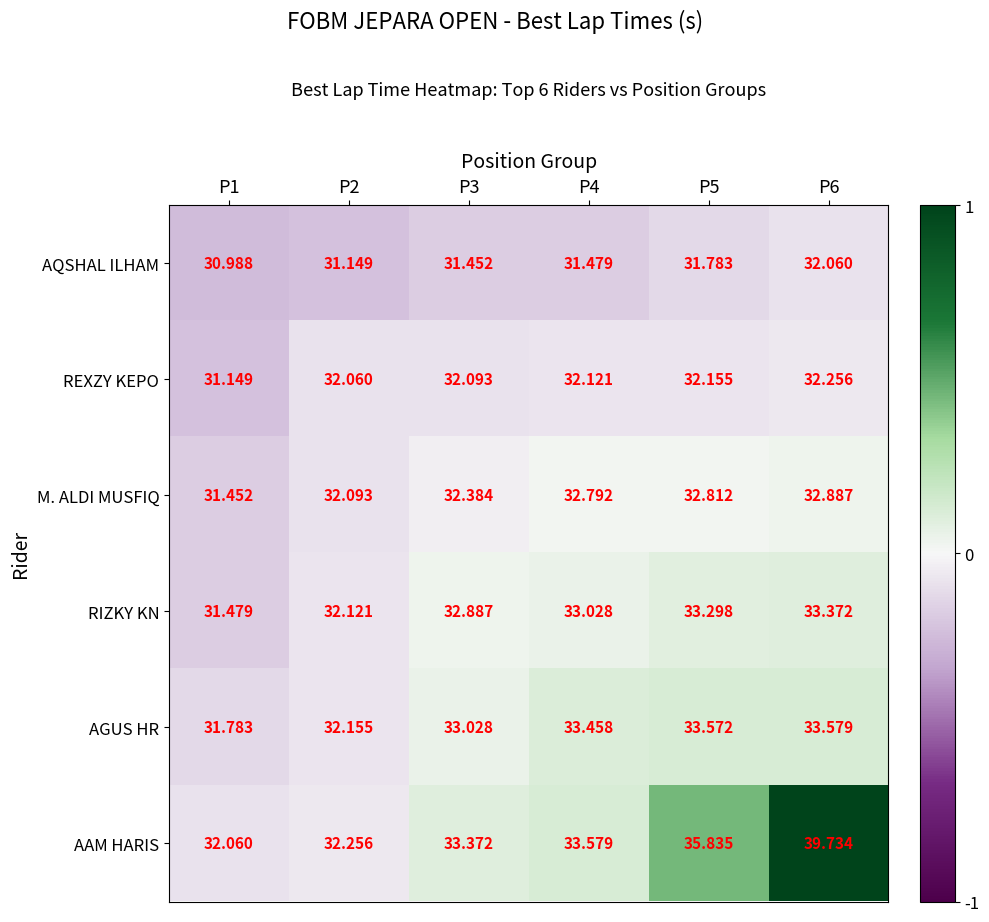

Between P1 and P5, which series saw the biggest shift?

AAM HARIS